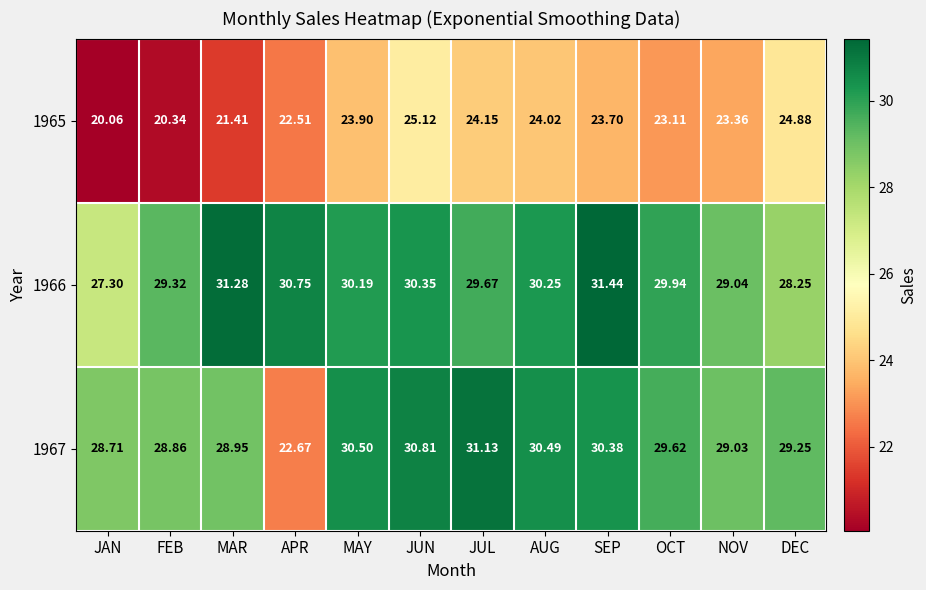

Is the value of 1965 at MAY greater than the value of 1967 at JAN?

No